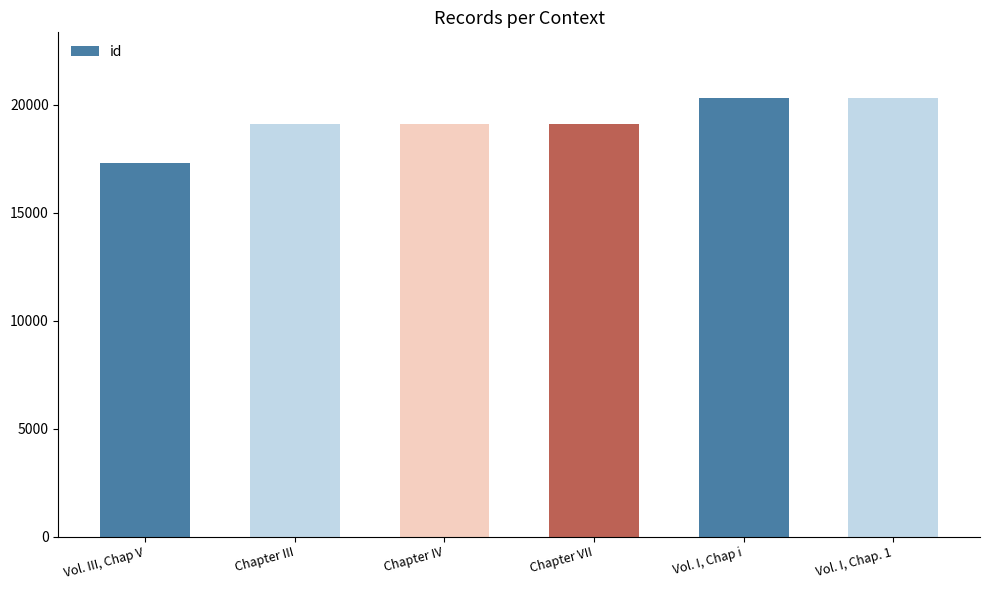

What is the value of the 3rd bar from the left?

19110